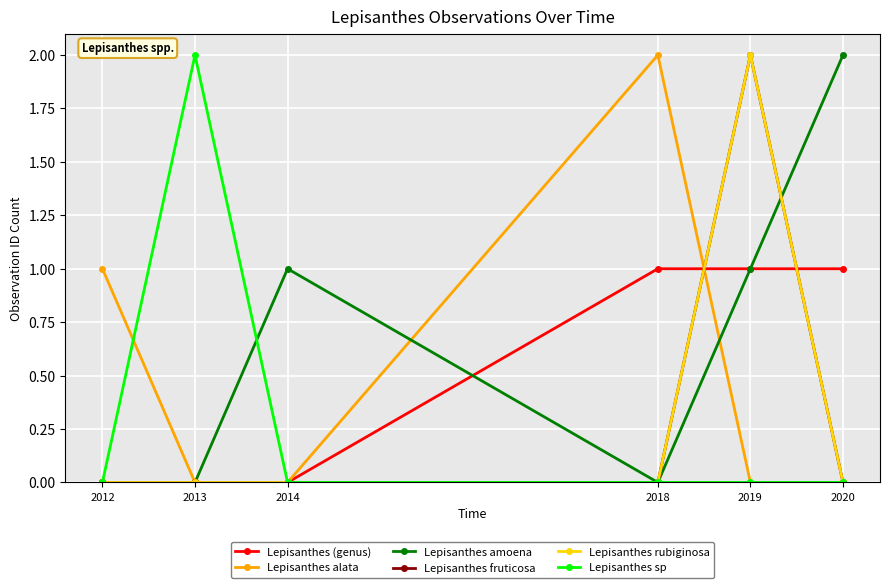

Is this an area chart (filled region under the line)?

No